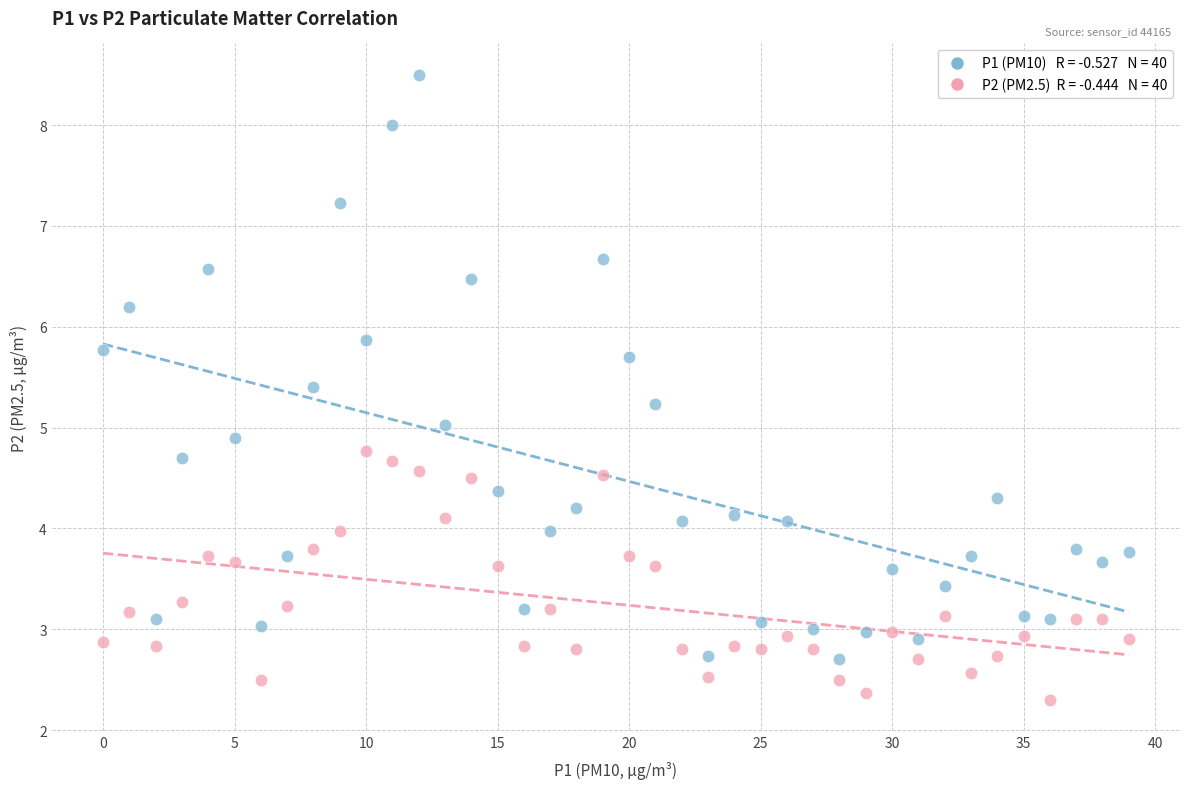

Across all data points, what is the range of Y values (max minus min)?

6.2